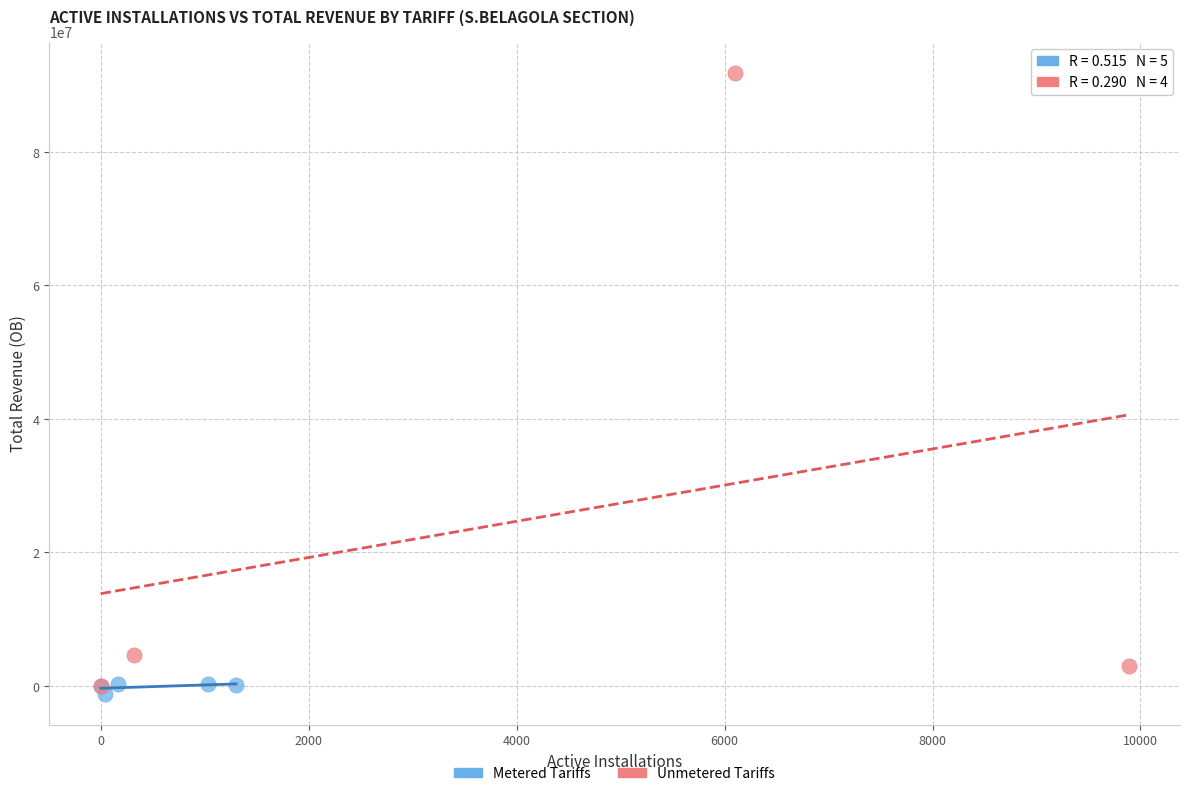

Which series contains the highest Y value?

Unmetered Tariffs